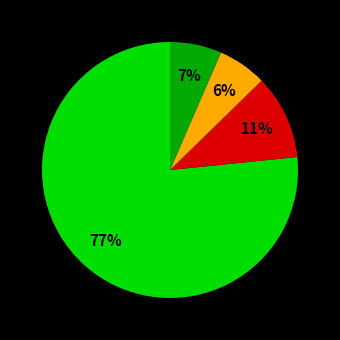

To the nearest percent, what is the difference between the largest and smallest slice percentages?

70%